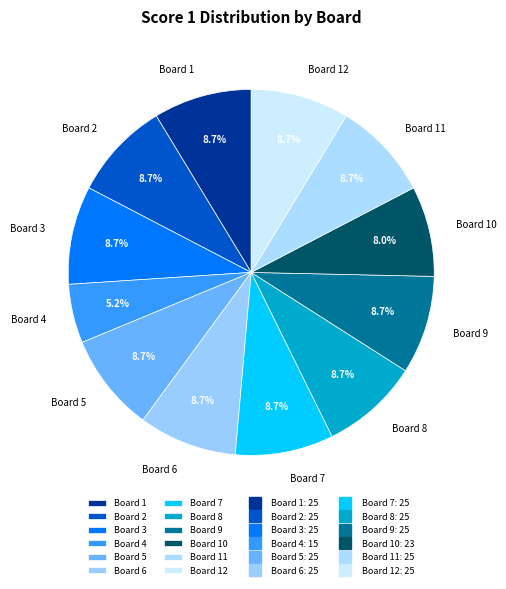

What percentage is the Board 7 slice, to the nearest percent?

9%